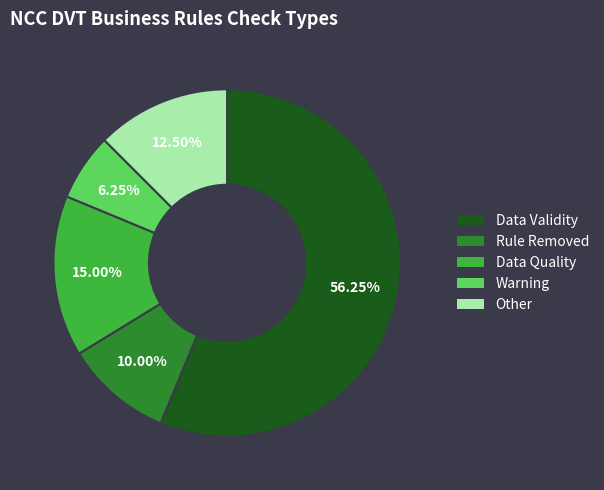

Is Other the majority of the pie?

No